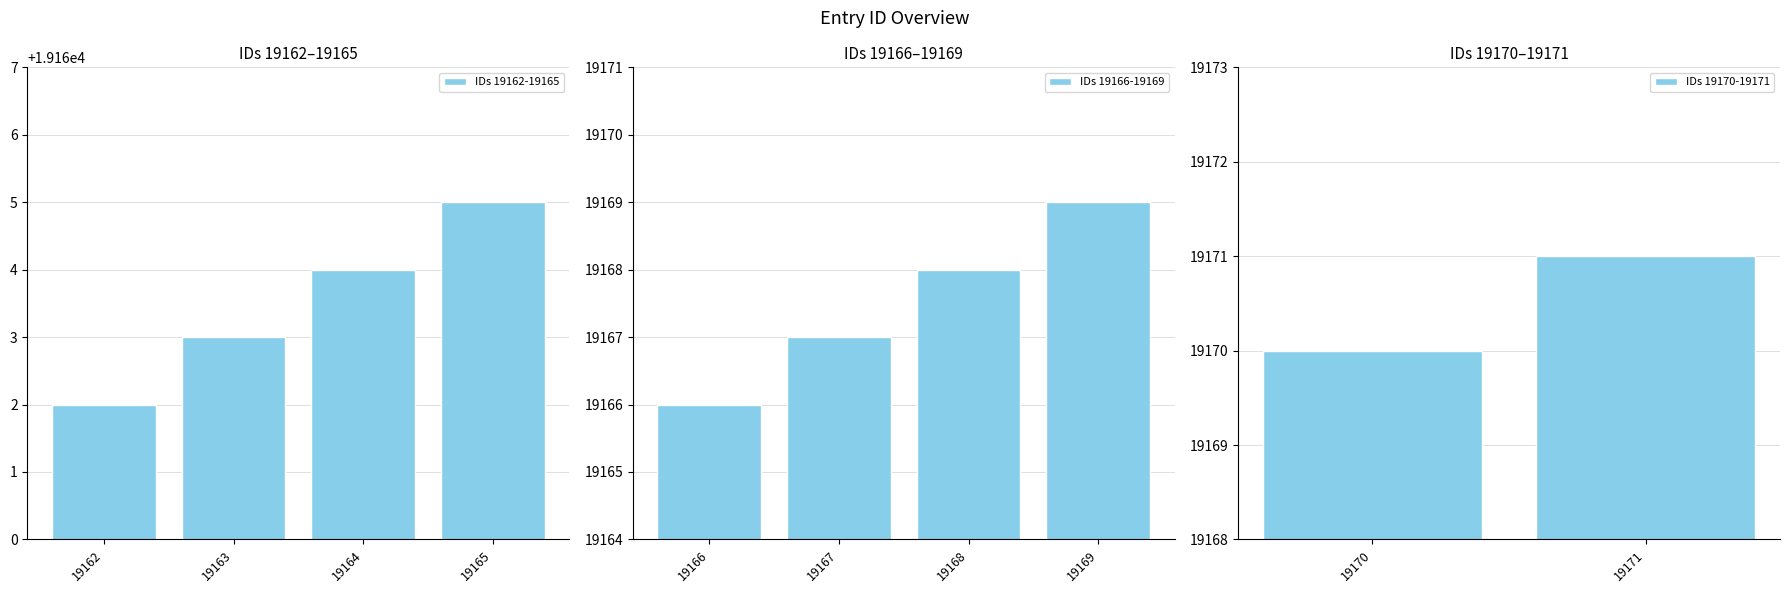

How many values are below 19167?

5